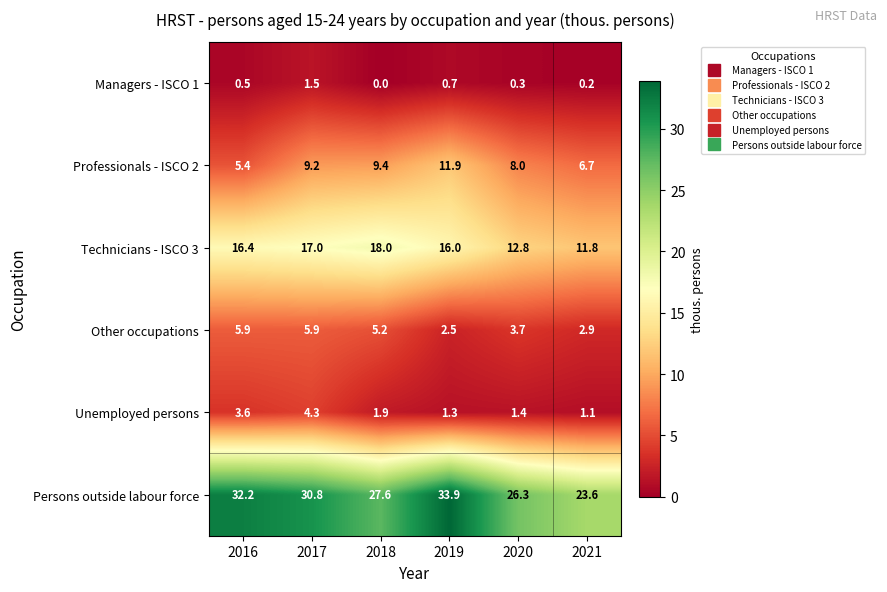

Count the number of categories in the chart.

6